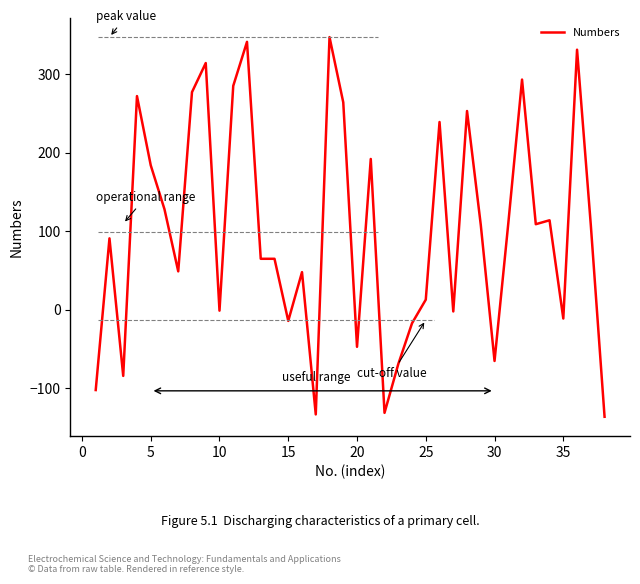

What is the maximum value shown in the chart?

347